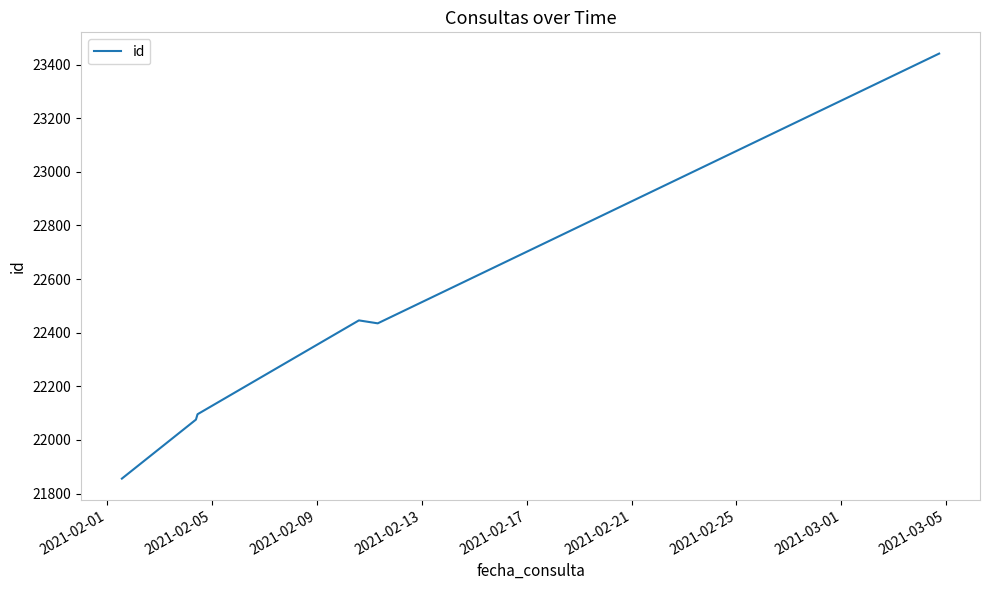

What is the smallest value displayed?

21856